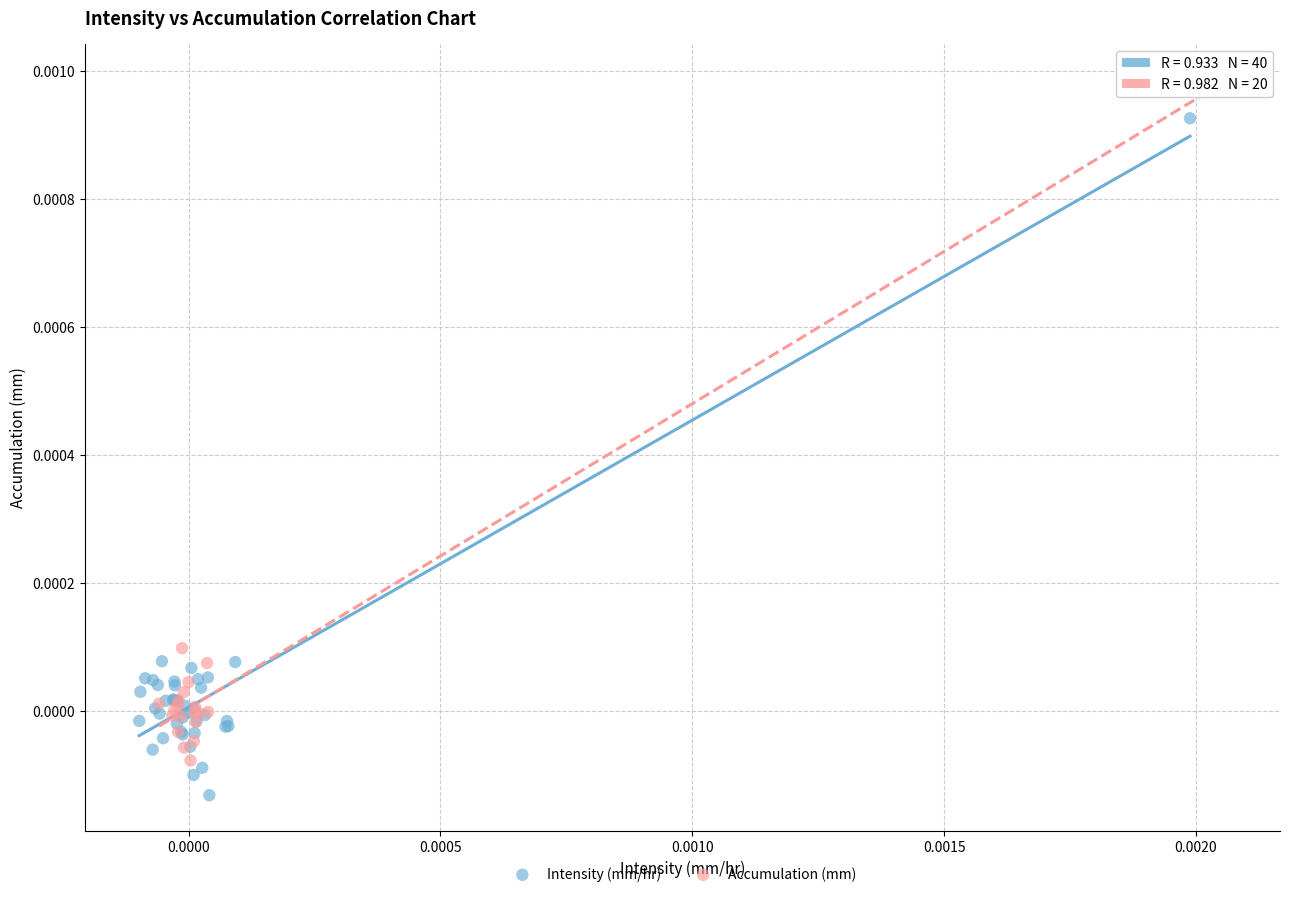

Which series contains the highest Y value?

Accumulation (mm)